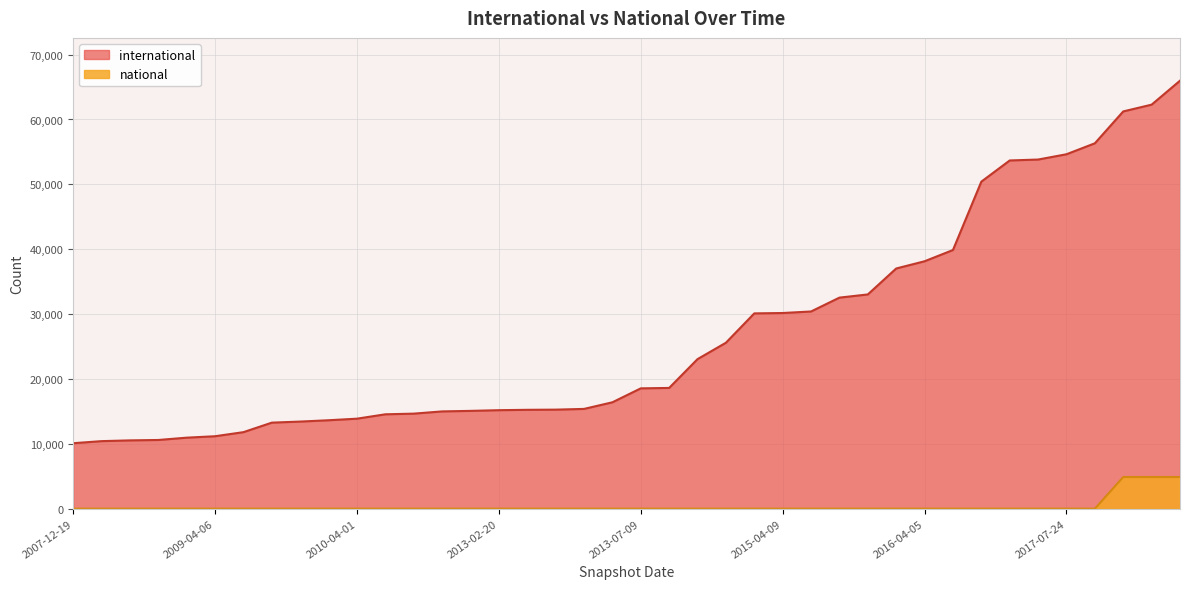

At which category is the sum across all series the highest?

2017-12-22